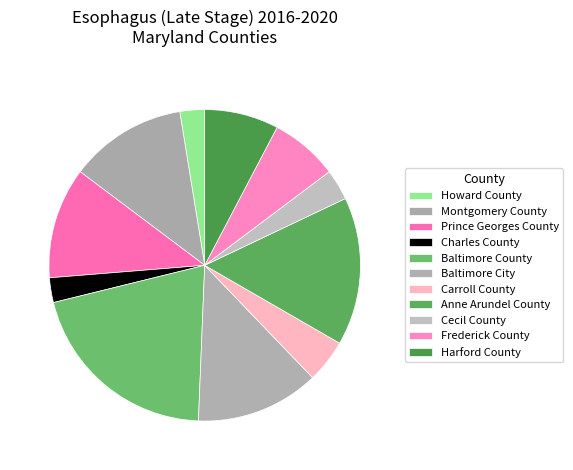

To the nearest percent, what is the combined percentage of Prince Georges County and Frederick County?

19%